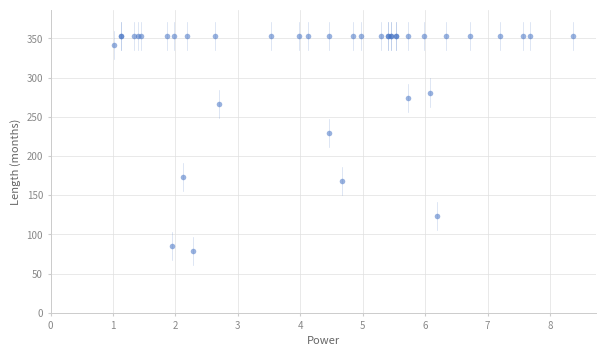

What Y value in the scatter plot is closest to 216?

229